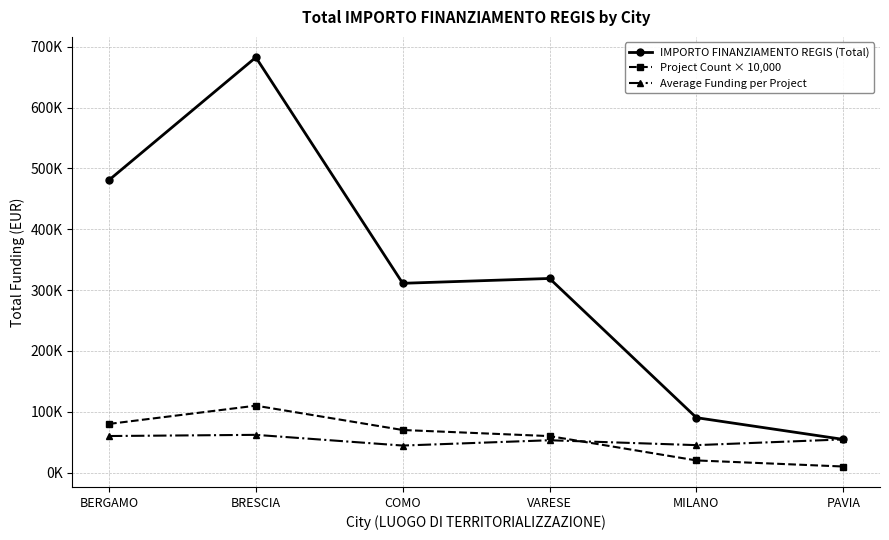

What are all the series names shown in the legend?

IMPORTO FINANZIAMENTO REGIS (Total), Project Count × 10,000, Average Funding per Project